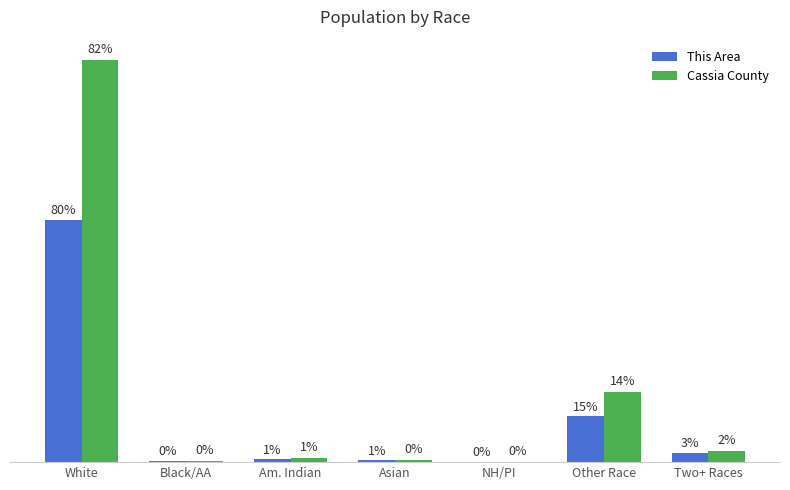

Does the chart contain stacked bars?

No